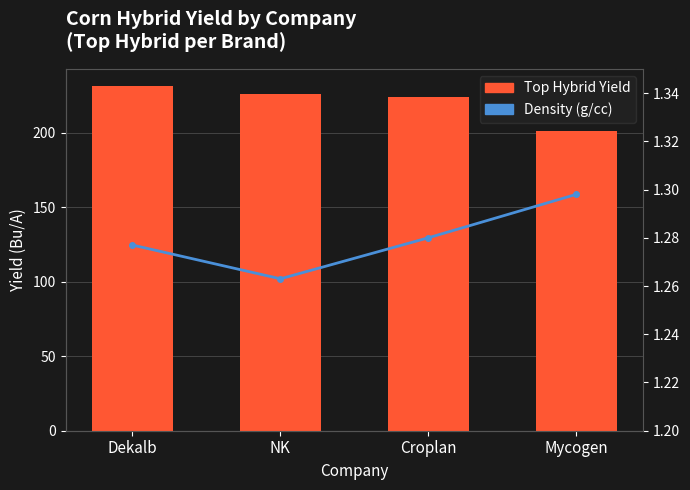

At which category is the sum across all series the highest?

Dekalb